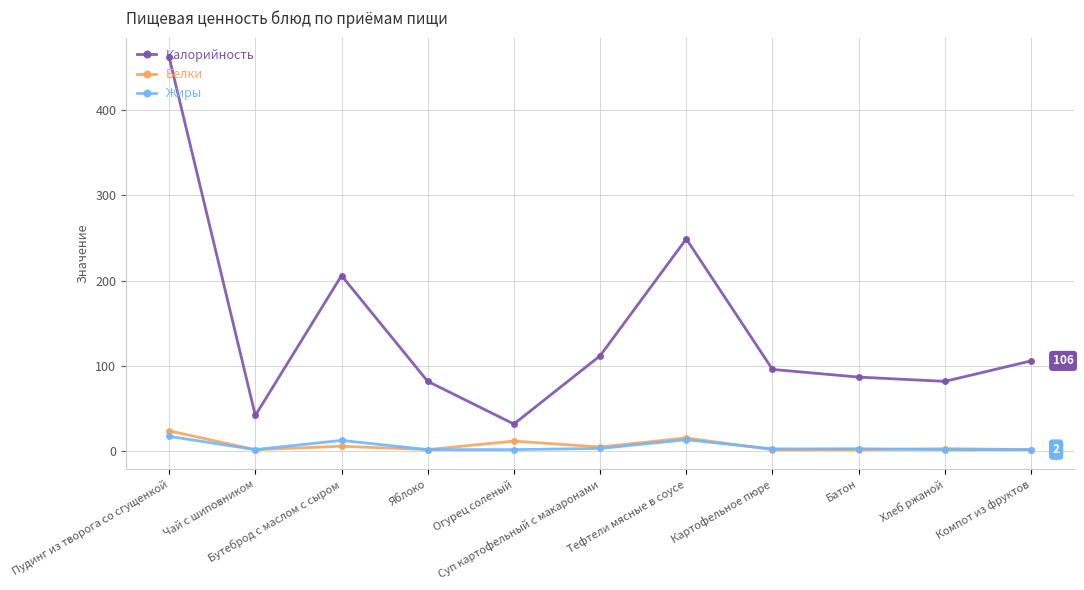

Is the value of Жиры at Хлеб ржаной greater than the value of Калорийность at Хлеб ржаной?

No